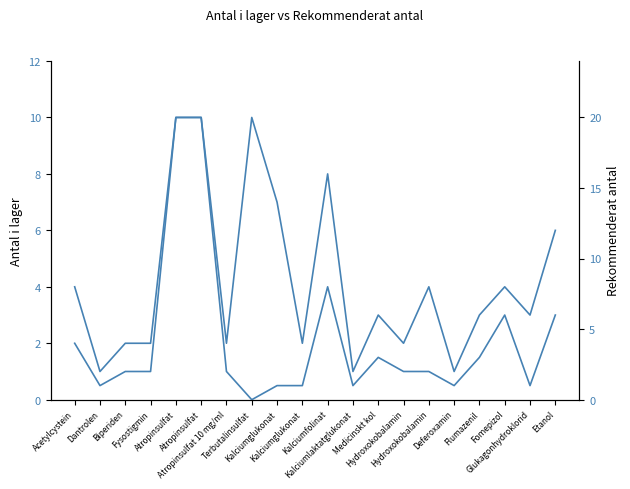

List the labels in order of Rekommenderat antal value, largest first.

Atropinsulfat, Atropinsulfat, Kalciumfolinat, Fomepizol, Etanol, Acetylcystein, Medicinskt kol, Flumazenil, Biperiden, Fysostigmin, Atropinsulfat 10 mg/ml, Hydroxokobalamin, Hydroxokobalamin, Dantrolen, Kalciumglukonat, Kalciumglukonat, Kalciumlaktatglukonat, Deferoxamin, Glukagonhydroklorid, Terbutalinsulfat